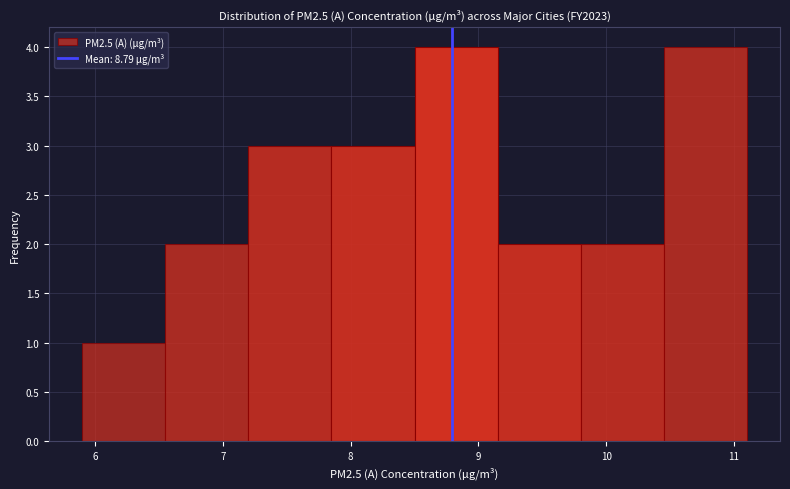

Reading left to right, list every bar in this chart as the range it spans on the x-axis followed by its height. Neither the bar edges nor the heights are printed on the chart, so give them approximately, as read against the axes.

5.90 to 6.55: 1
6.55 to 7.20: 2
7.20 to 7.85: 3
7.85 to 8.50: 3
8.50 to 9.15: 4
9.15 to 9.80: 2
9.80 to 10.45: 2
10.45 to 11.10: 4